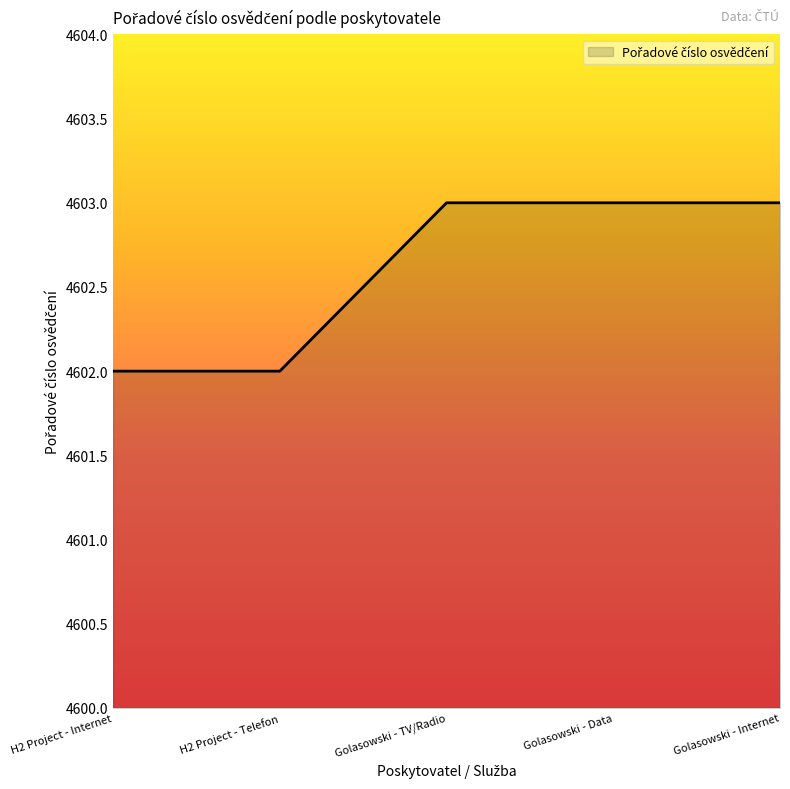

What is the difference between the second highest and minimum values?

1